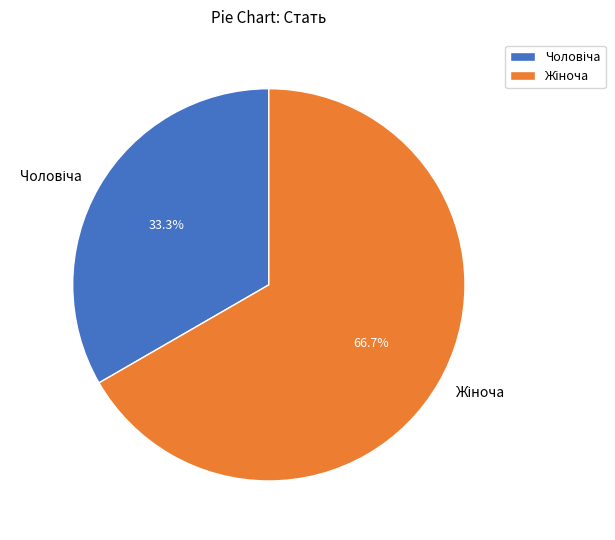

Is there any slice that represents more than half of the pie?

Yes